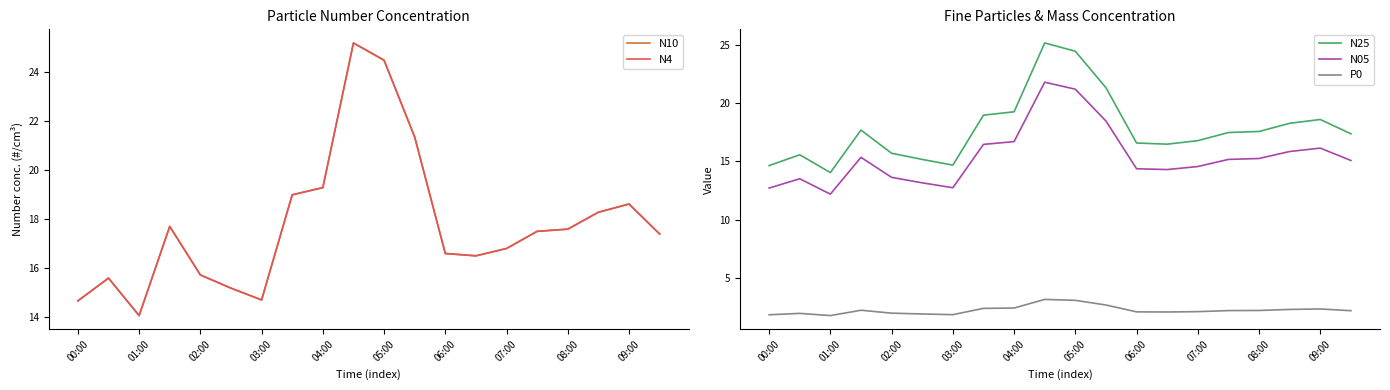

True or false: N05 and P0 intersect in this chart.

False